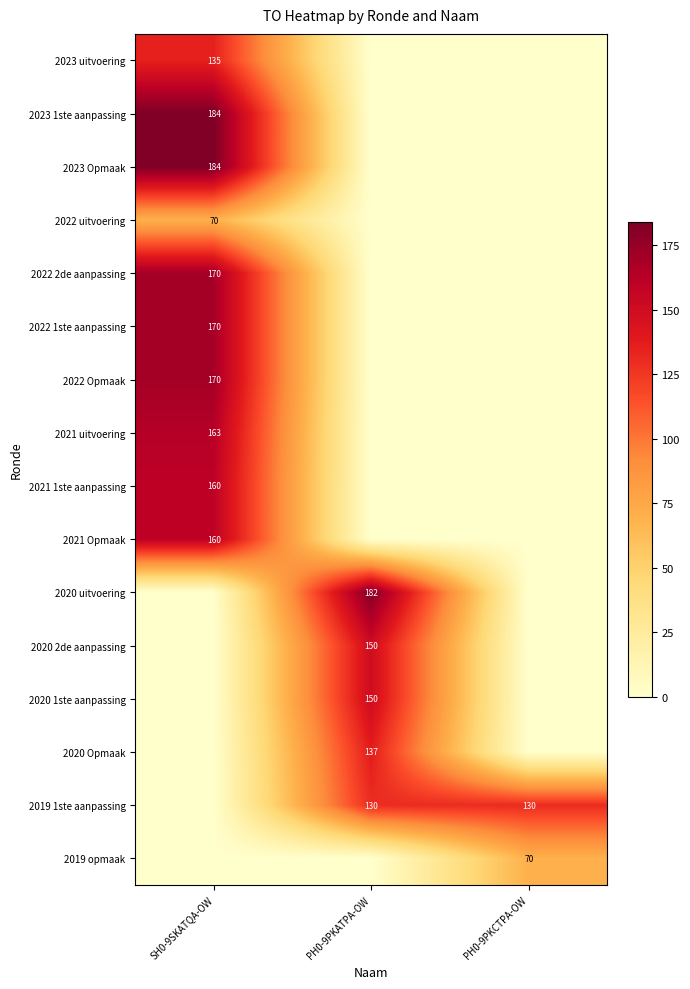

Is it true that 2023 Opmaak equals 282 at SH0-9SKATQA-OW?

False